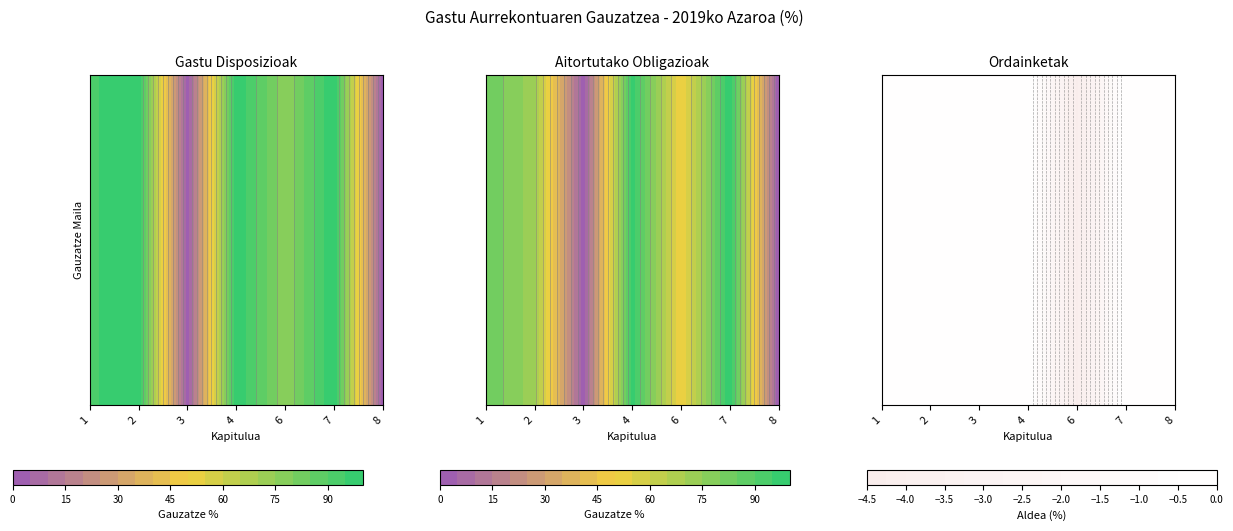

What is the highest value of the ORDAINKETAK (EGUN. %) series?

100.0